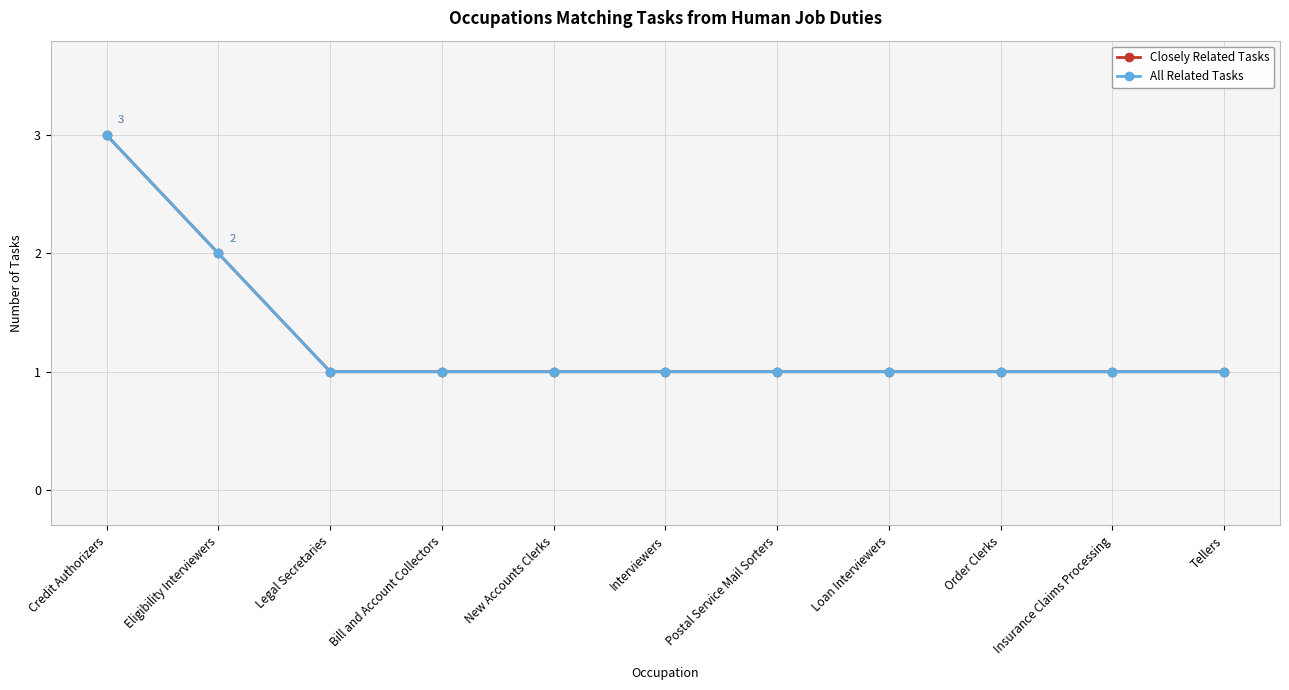

Is this an area chart (filled region under the line)?

No